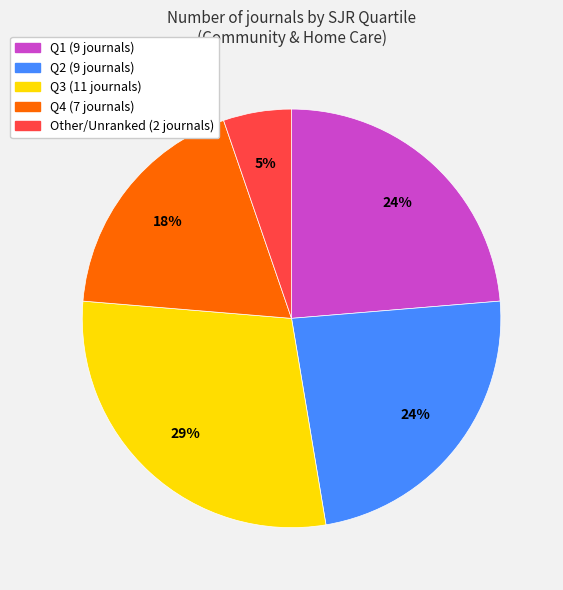

The Q1 slice represents 24% of the pie. True or false?

True